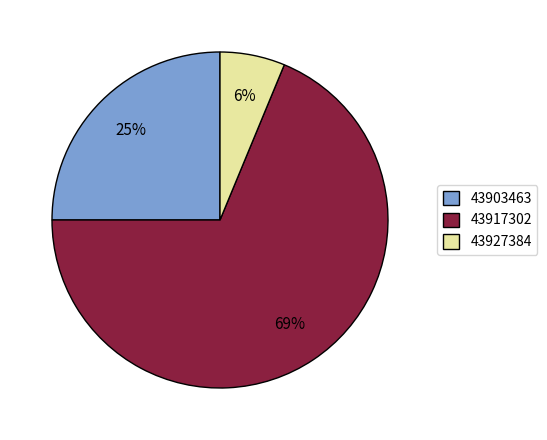

Is there any slice that represents more than half of the pie?

Yes